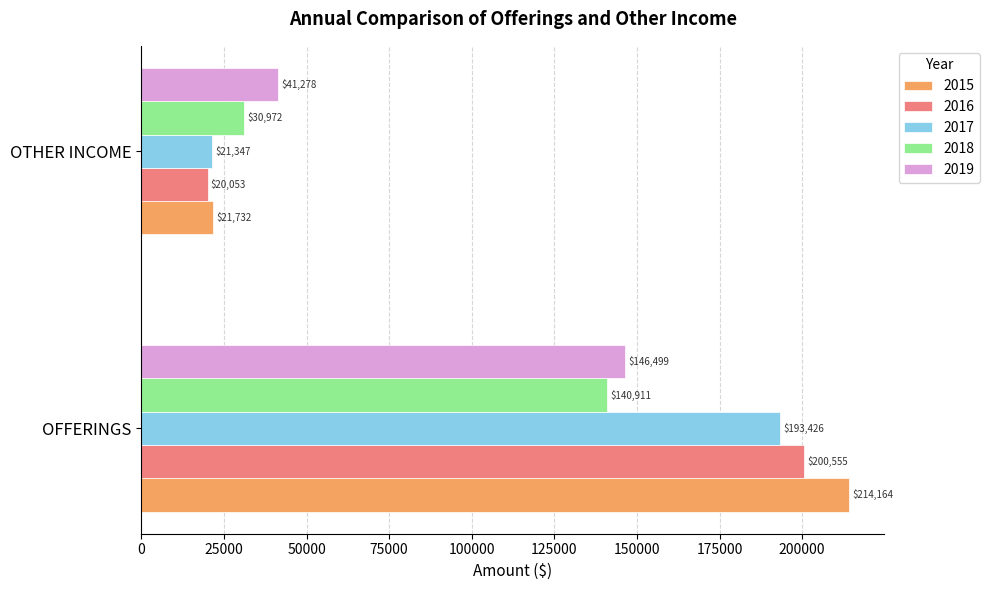

What is the difference between the 2016 values at OFFERINGS and OTHER INCOME?

180502.0